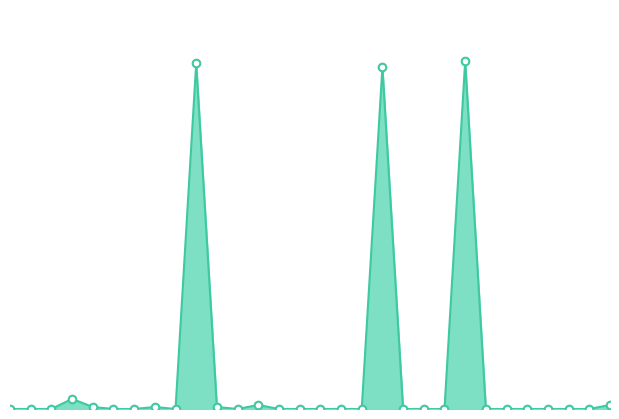

How many lines are shown in the chart?

1